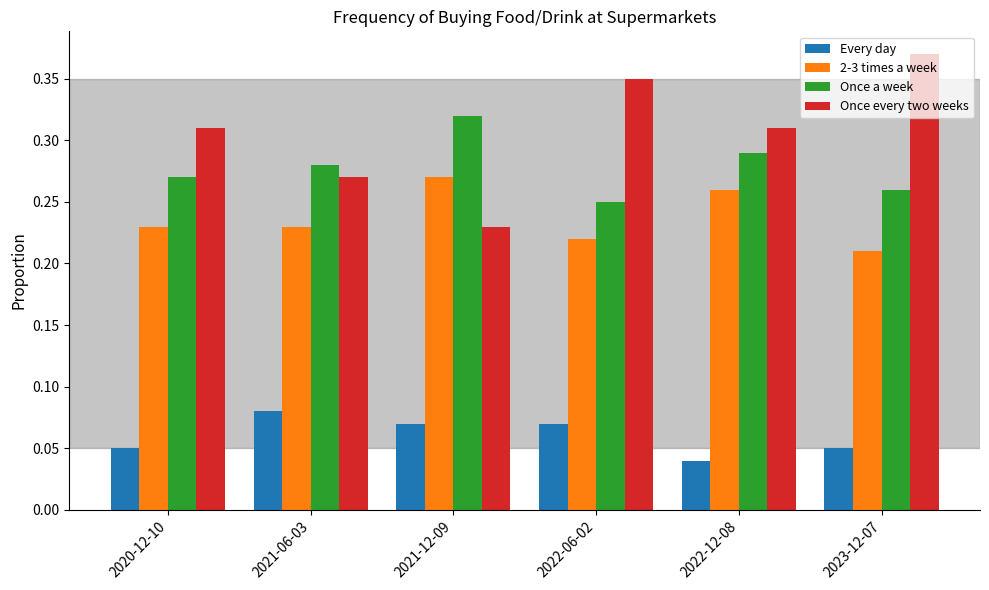

Which category has the highest value in the Once a week series?

2021-12-09